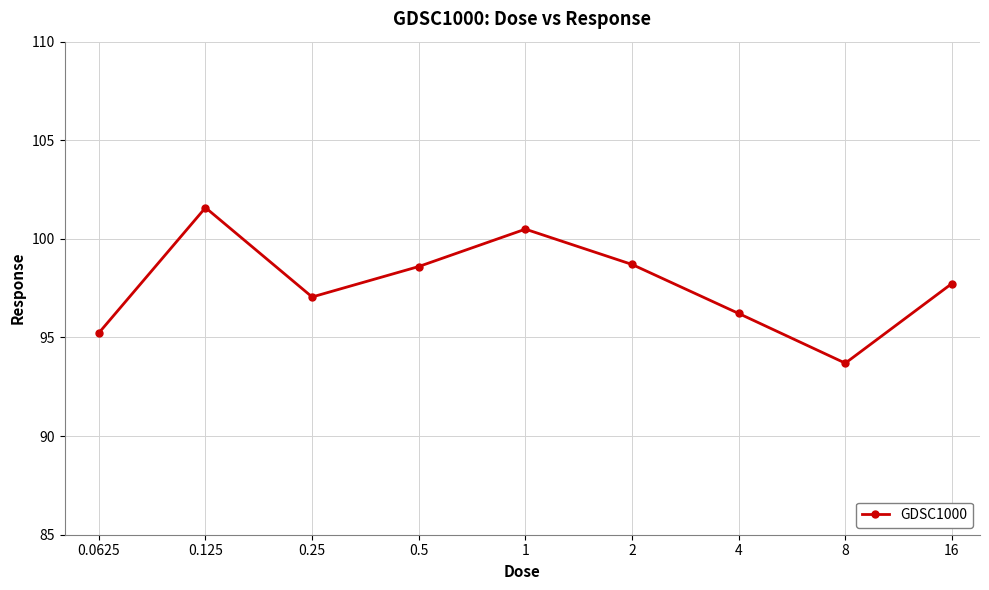

What is the value of the 5th point from the left?

100.5